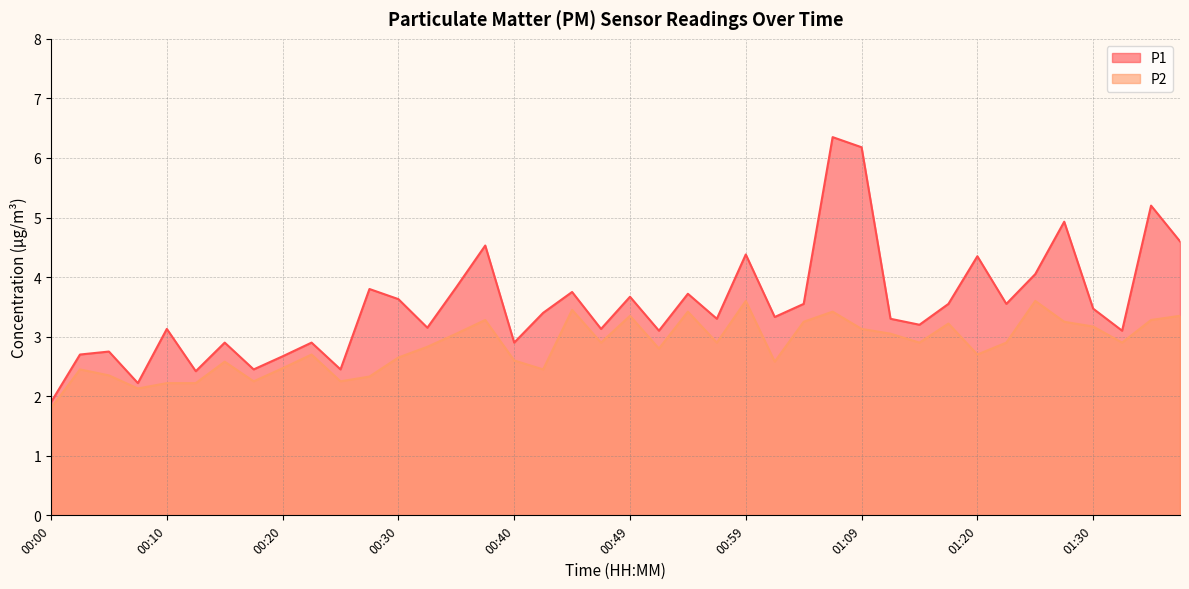

What is the difference between the maximum and second lowest values in the P1 series?

4.1